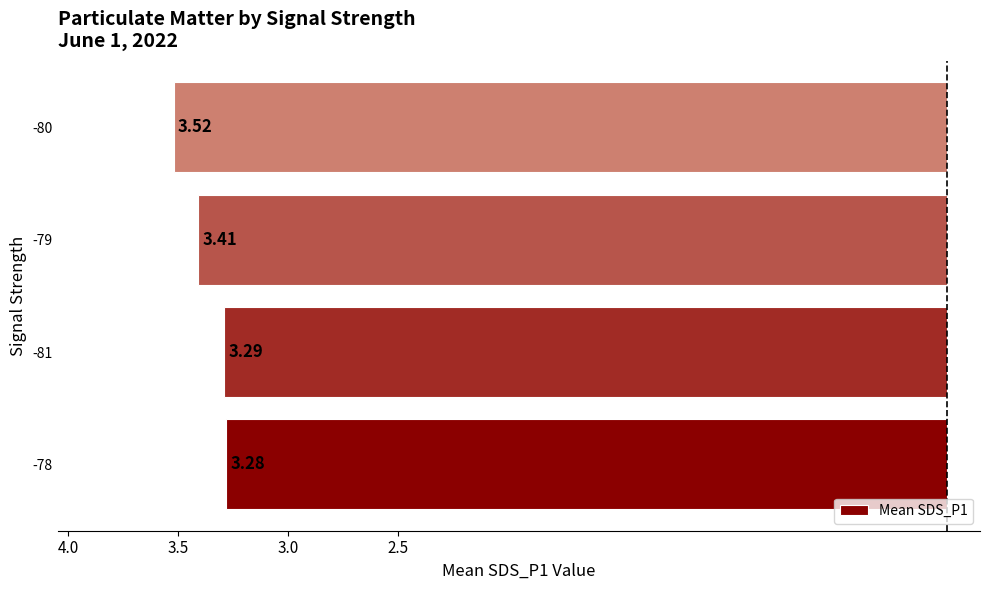

Does the chart contain any negative values?

Yes